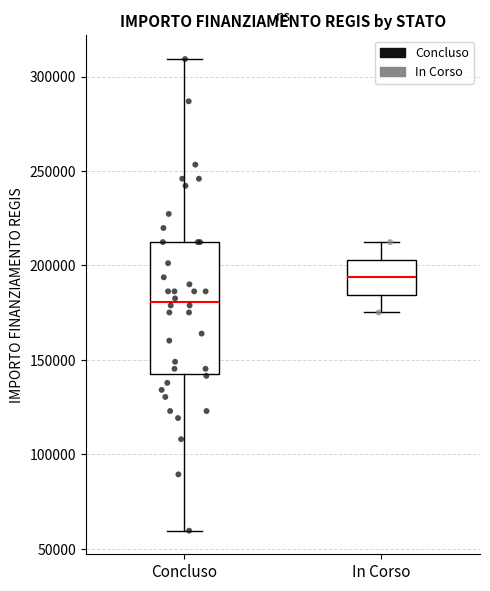

Reading left to right, transcribe this box plot: for each box, give where its median line is, the range the box spans, and where its two whiskers end, as read against the y-axis. The values are not printed on the chart, so give them approximately, as read against the axis.

Concluso: median 180000, box 145000 to 210000, whiskers 60000 to 310000
In Corso: median 195000, box 185000 to 205000, whiskers 175000 to 210000